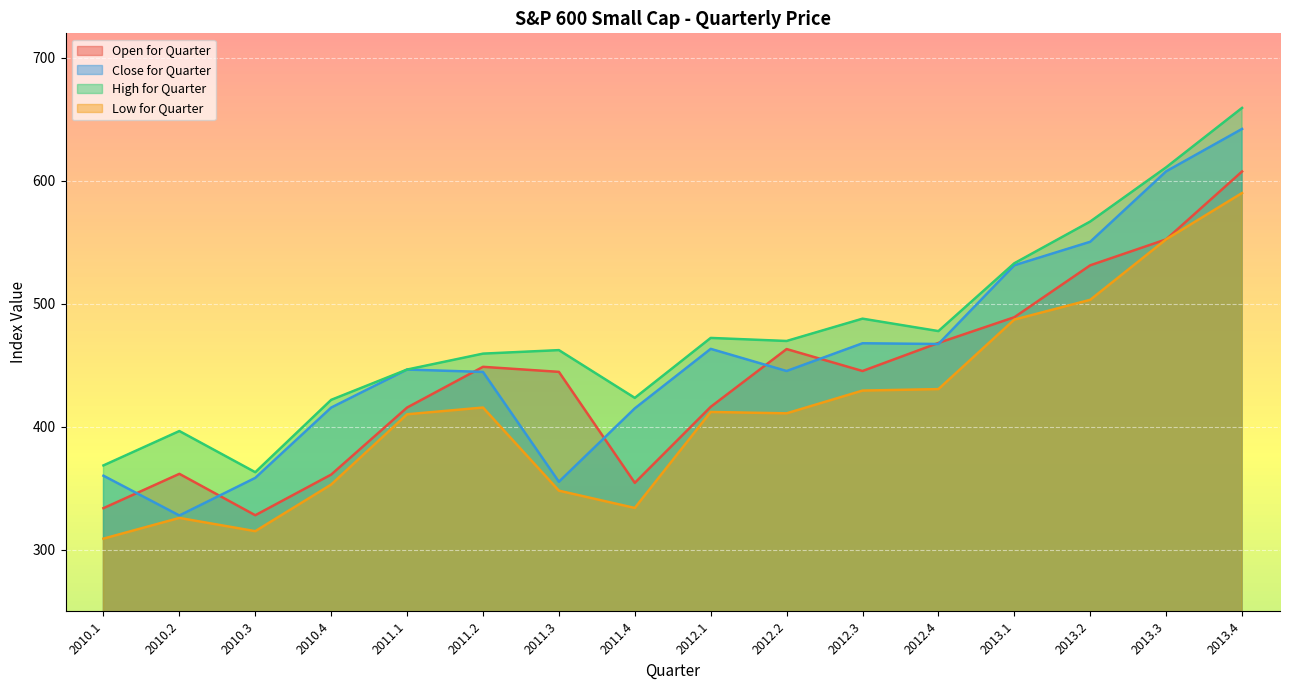

Is it true that Open for Quarter equals 188.9 at 2010.1?

False